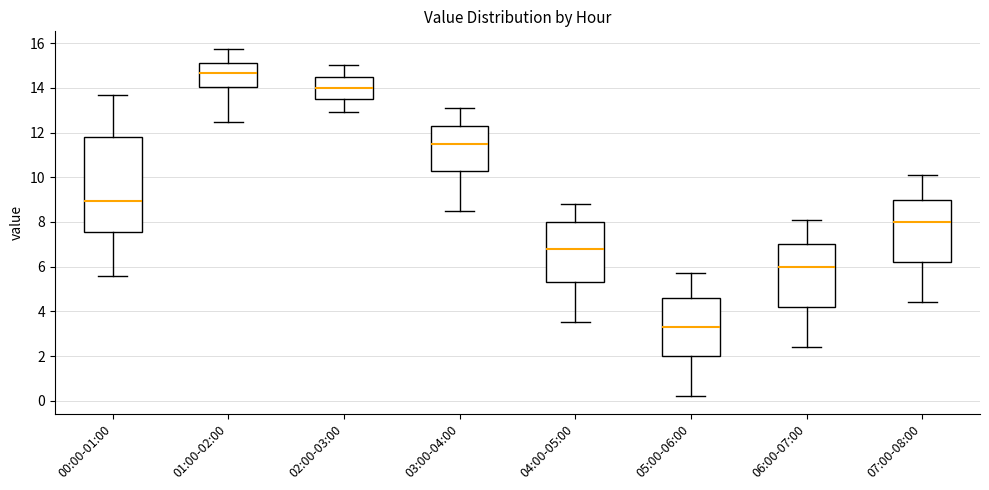

Reading left to right, read every box against the y-axis: the position of its median line, the range the box covers, and the ends of its whiskers. The values are not printed on the chart, so give them approximately, as read against the axis.

00:00-01:00: median 9.0, box 7.6 to 11.8, whiskers 5.6 to 13.8
01:00-02:00: median 14.6, box 14.0 to 15.2, whiskers 12.4 to 15.8
02:00-03:00: median 14.0, box 13.6 to 14.6, whiskers 13.0 to 15.0
03:00-04:00: median 11.6, box 10.4 to 12.4, whiskers 8.6 to 13.2
04:00-05:00: median 6.8, box 5.4 to 8.0, whiskers 3.6 to 8.8
05:00-06:00: median 3.4, box 2.0 to 4.6, whiskers 0.2 to 5.8
06:00-07:00: median 6.0, box 4.2 to 7.0, whiskers 2.4 to 8.2
07:00-08:00: median 8.0, box 6.2 to 9.0, whiskers 4.4 to 10.2